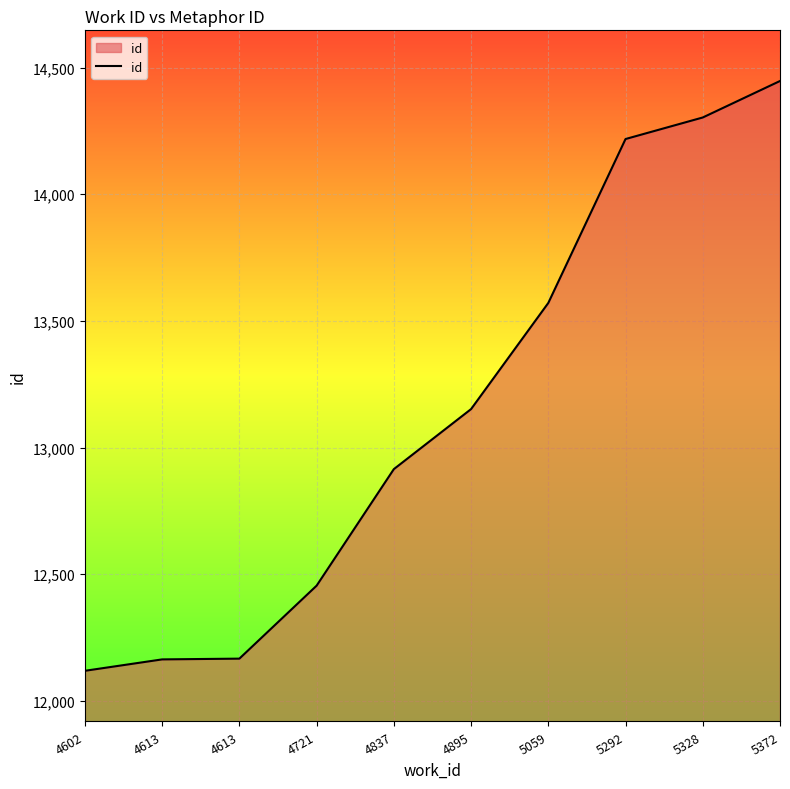

What is the smallest value displayed?

12119